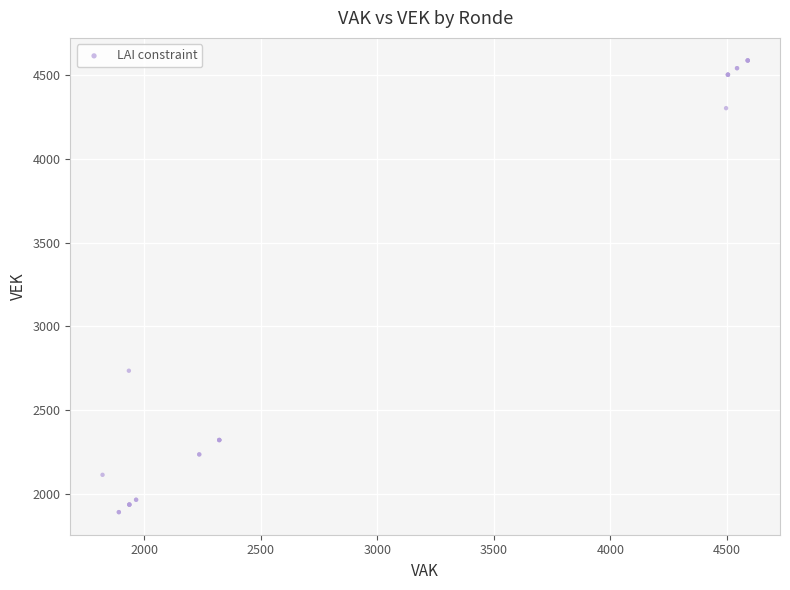

What Y value in the scatter plot is closest to 3239?

2735